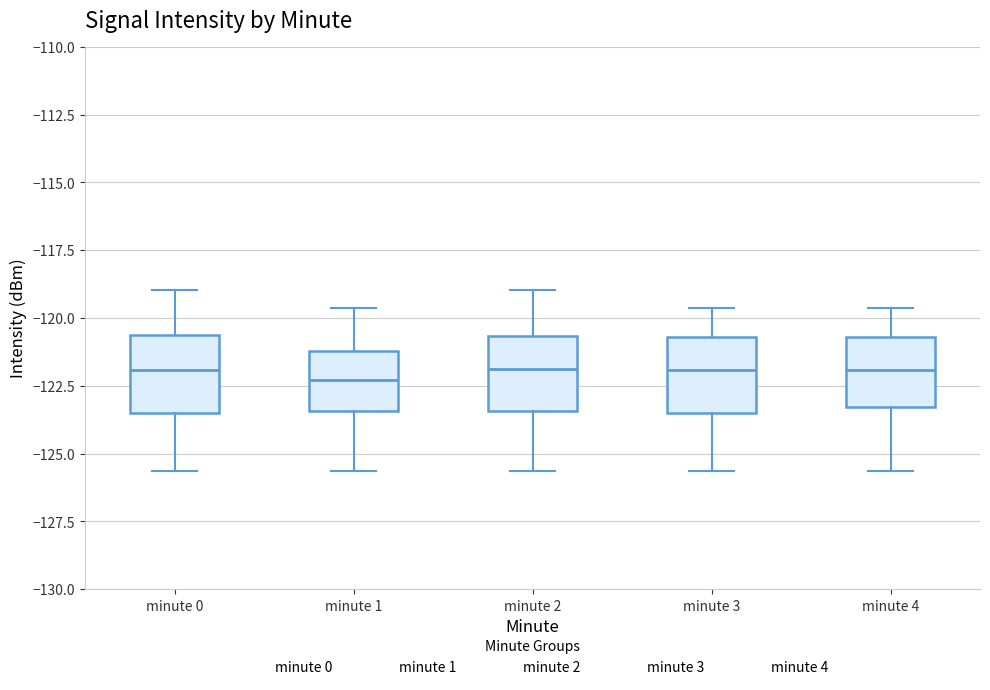

Where does the lower whisker of the box for minute 0 end on the y-axis? The values are not printed on the chart, so give them approximately, as read against the axis.

-125.5